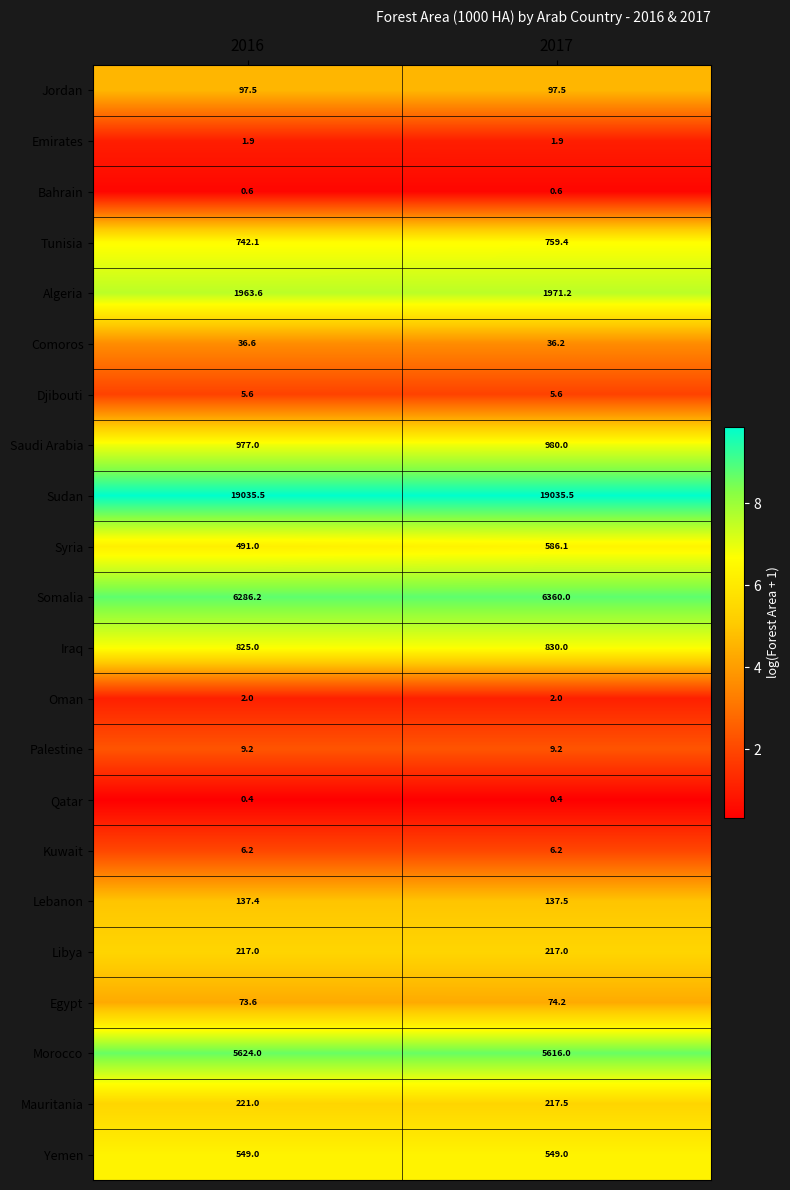

What is the difference between the highest and lowest values at 2016?

19035.1